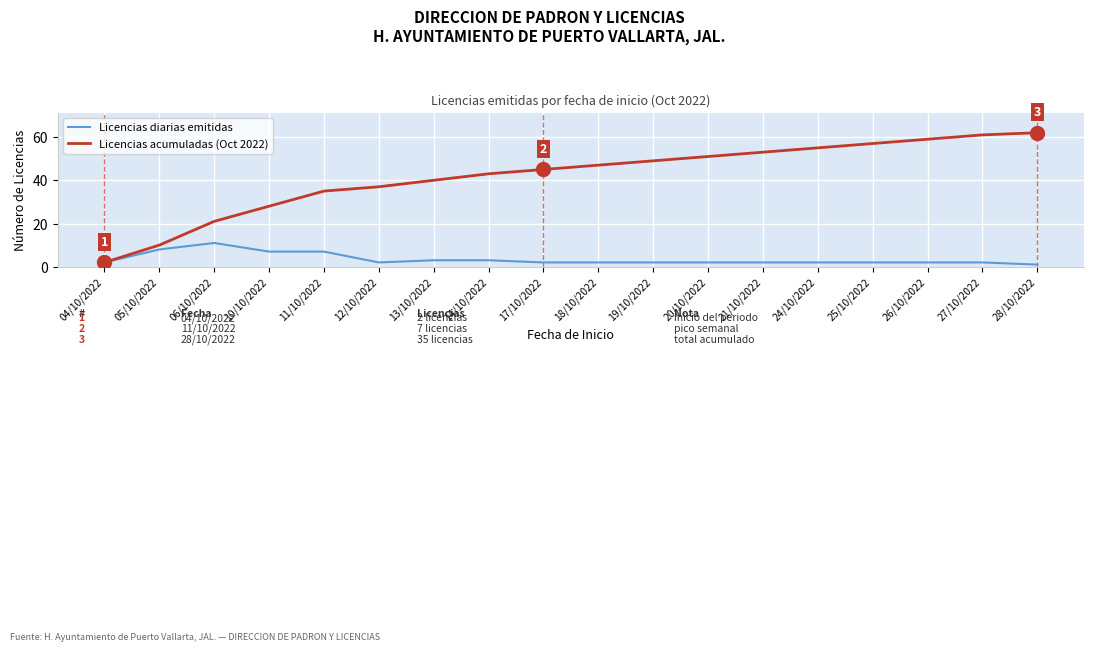

Which category has the lowest value in the Licencias acumuladas (Oct 2022) series?

04/10/2022